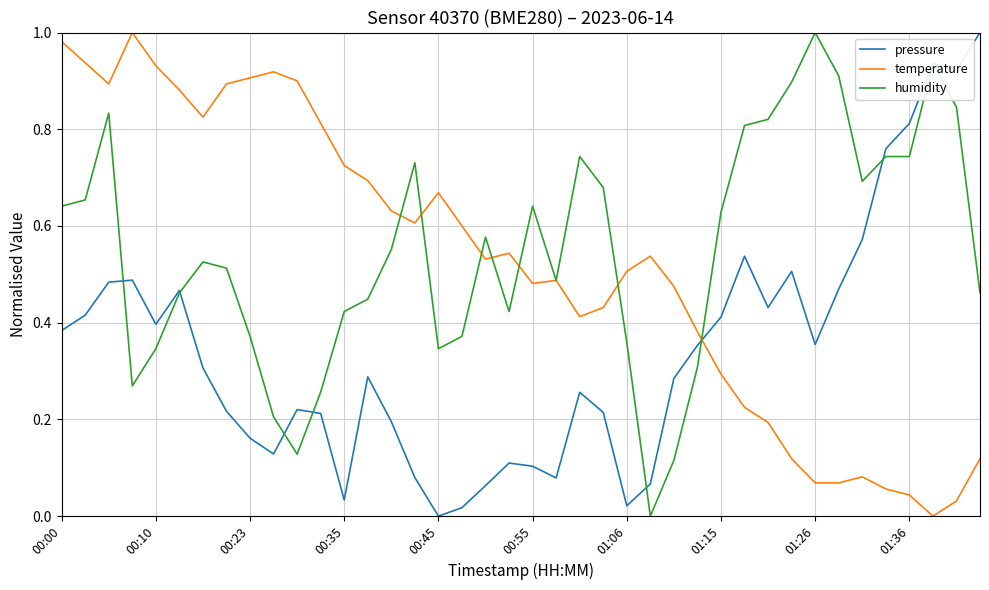

How many times do temperature and pressure cross each other?

1